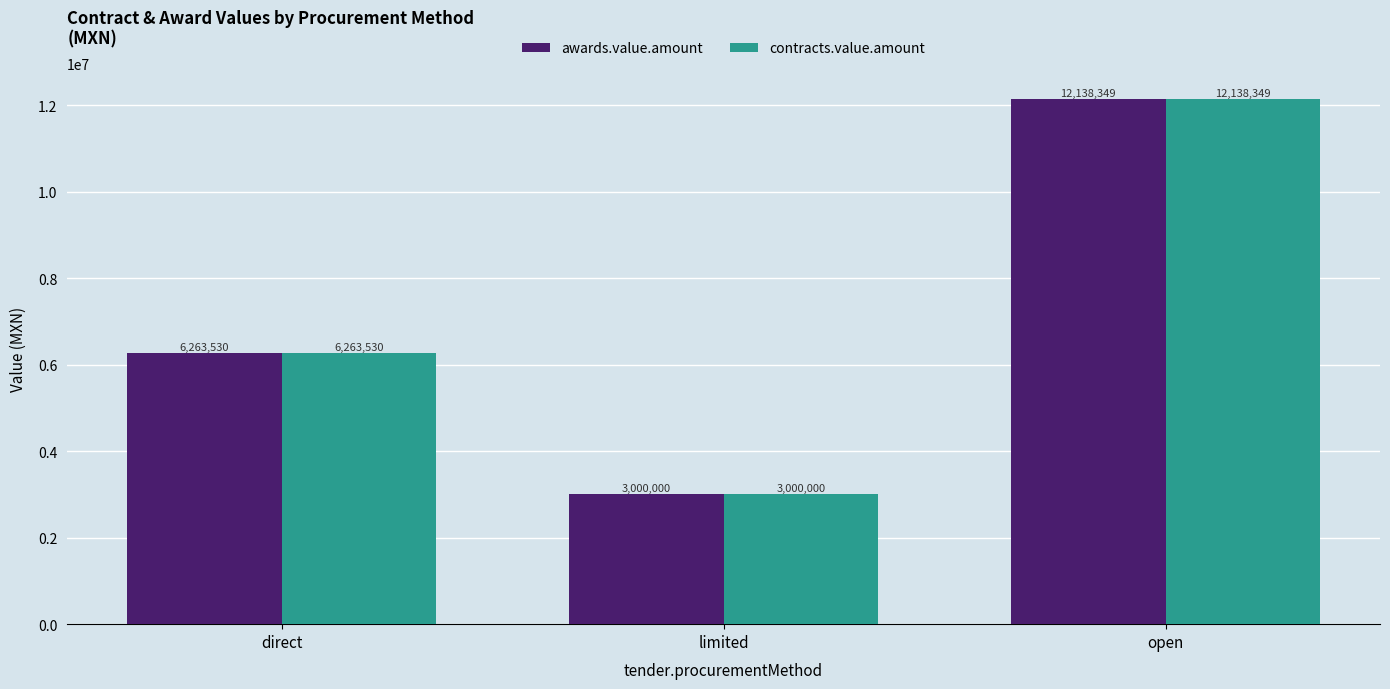

Is the value of awards.value.amount at limited greater than the value of contracts.value.amount at direct?

No